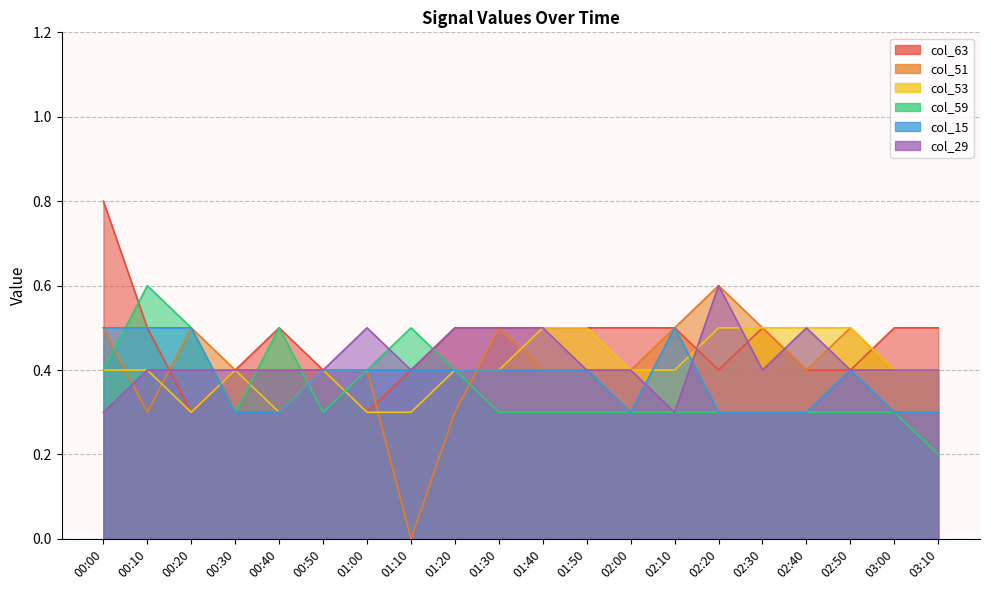

How many interior local peaks does the col_15 series have?

2